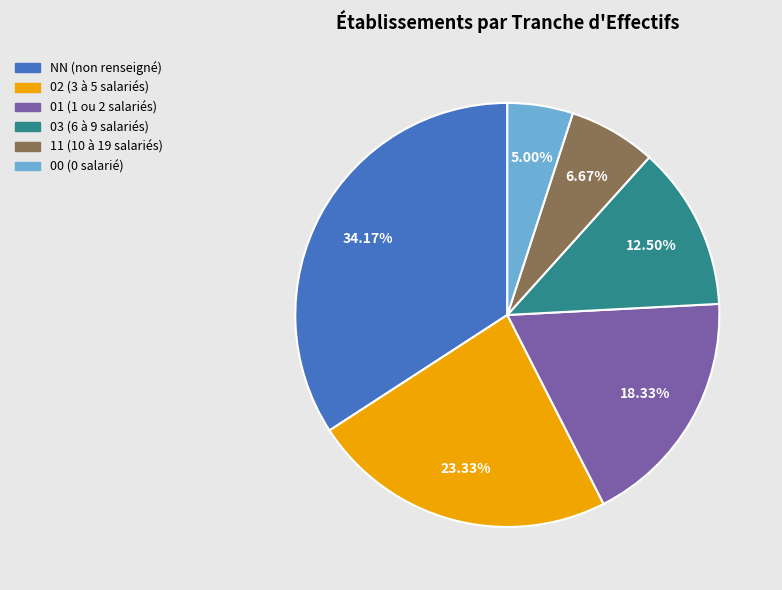

Which has a higher value, 11 or 00?

11